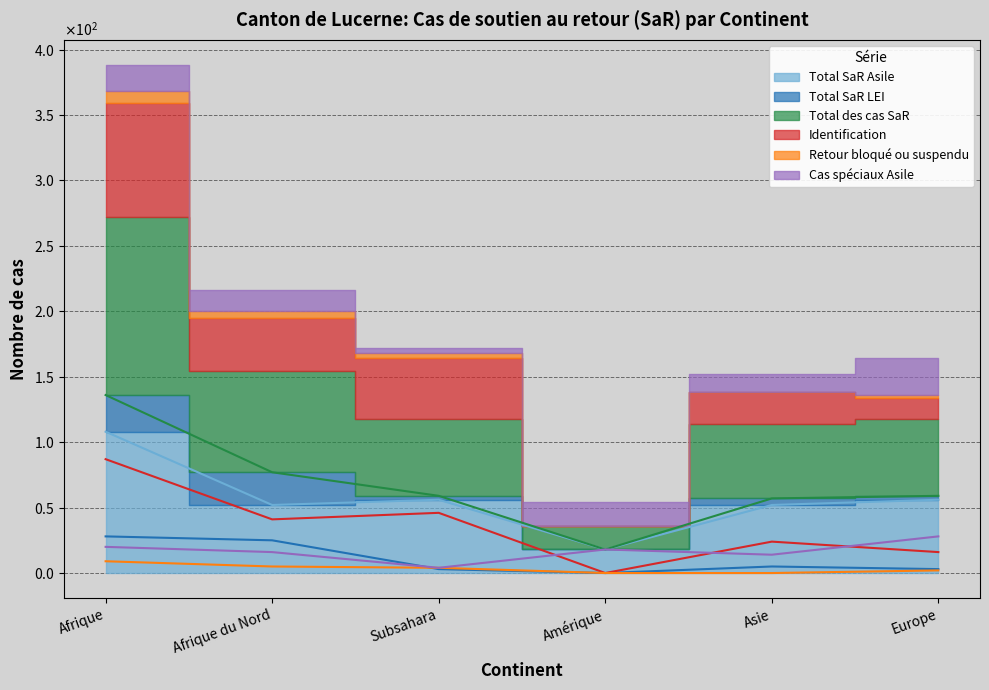

Which series changed the most between Afrique du Nord and Subsahara?

Total SaR LEI